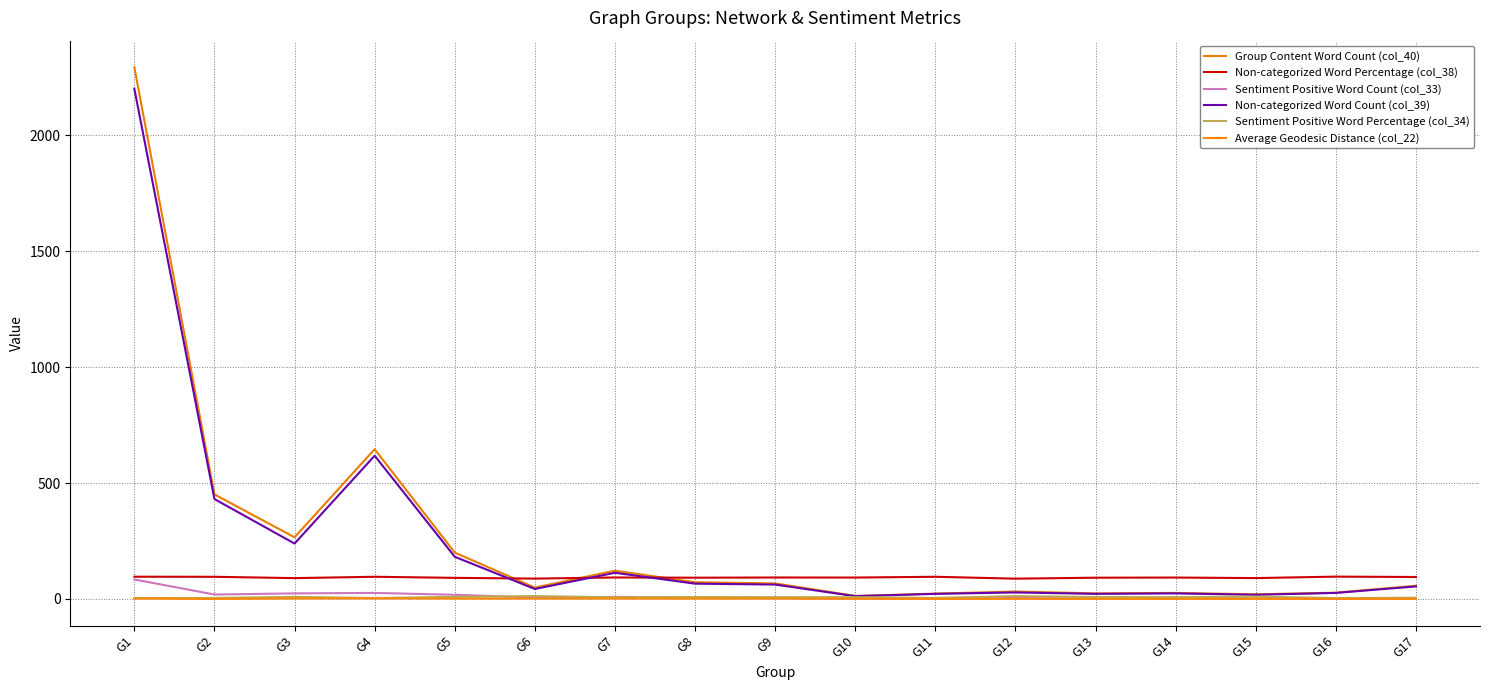

How many lines are shown in the chart?

6